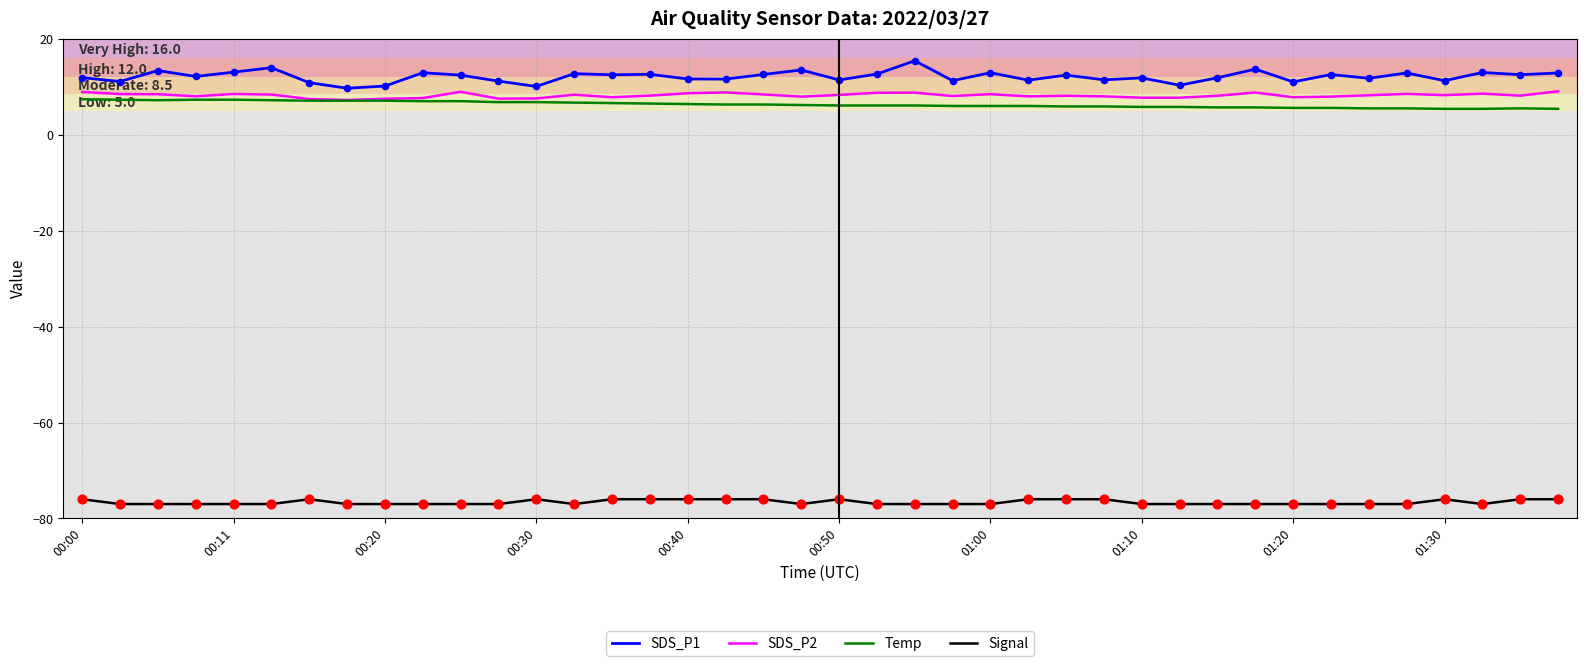

What are all the series names shown in the legend?

SDS_P1, SDS_P2, Temp, Signal